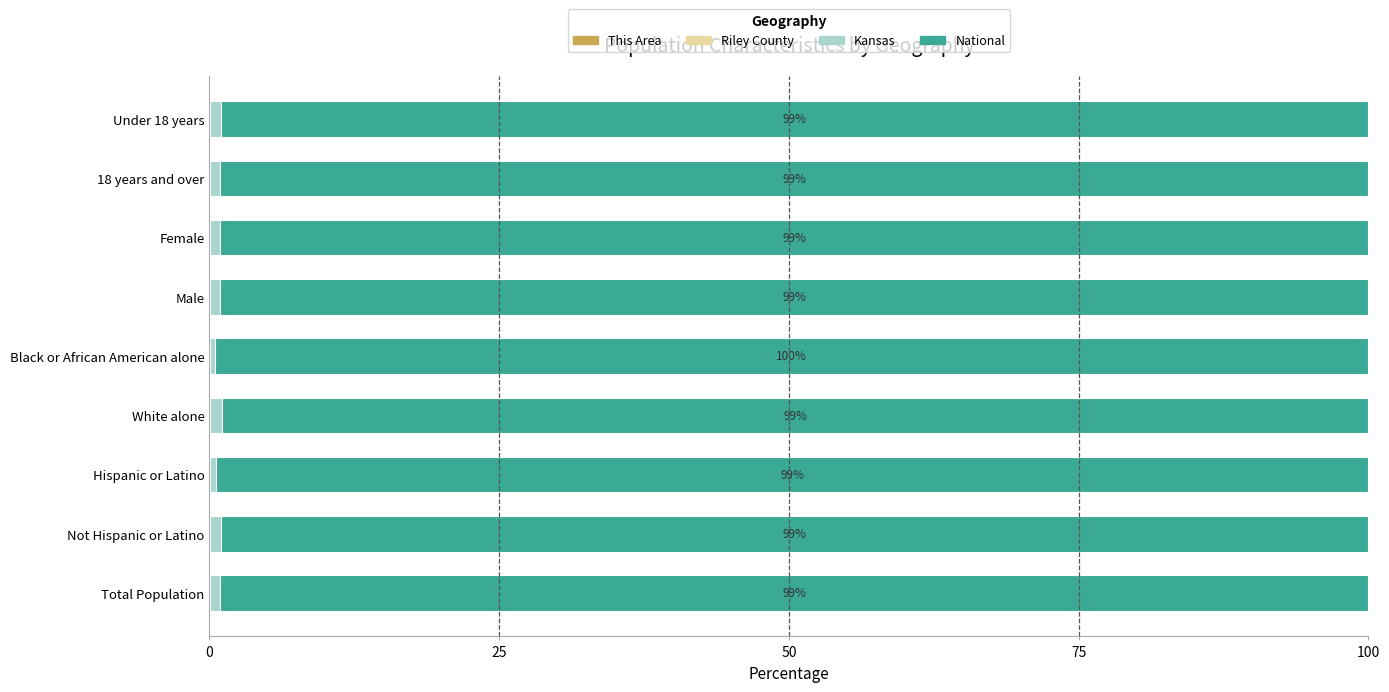

Which series has the largest total across all categories?

National